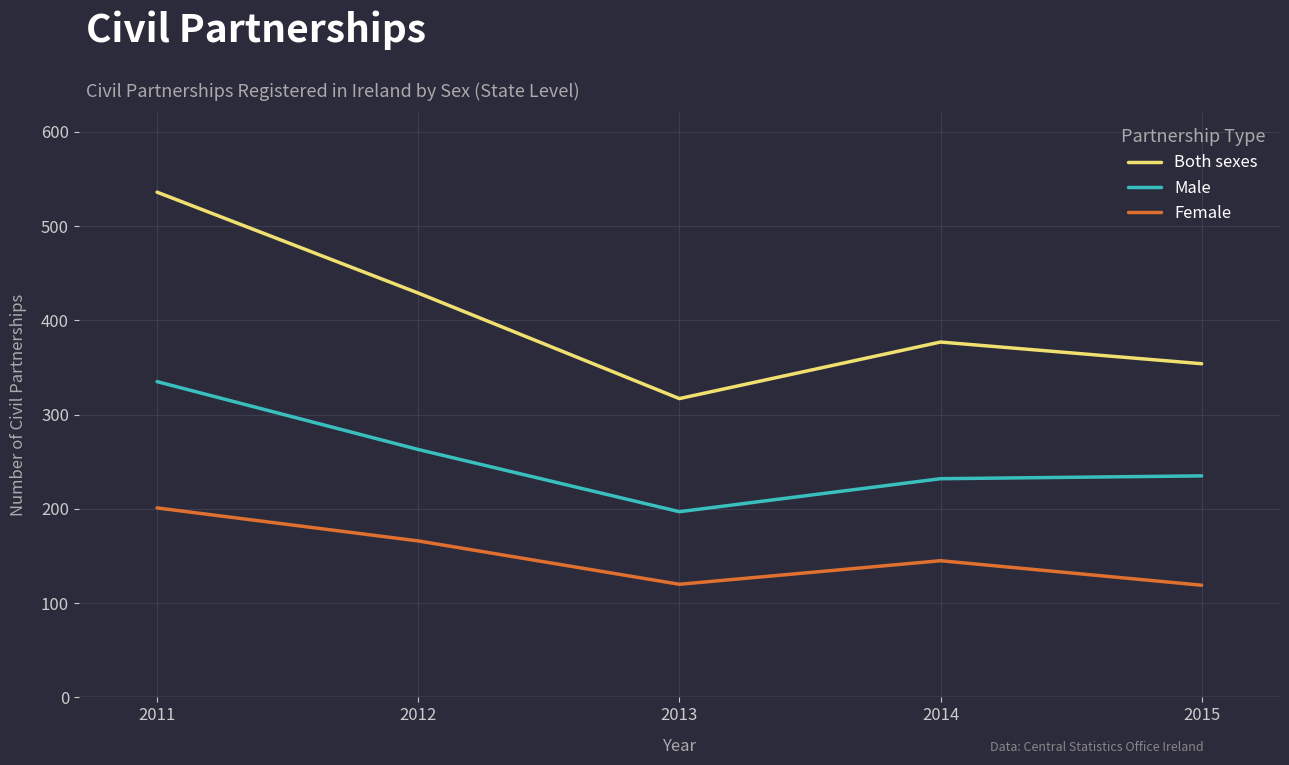

Where does the Female series first go above 145?

2011